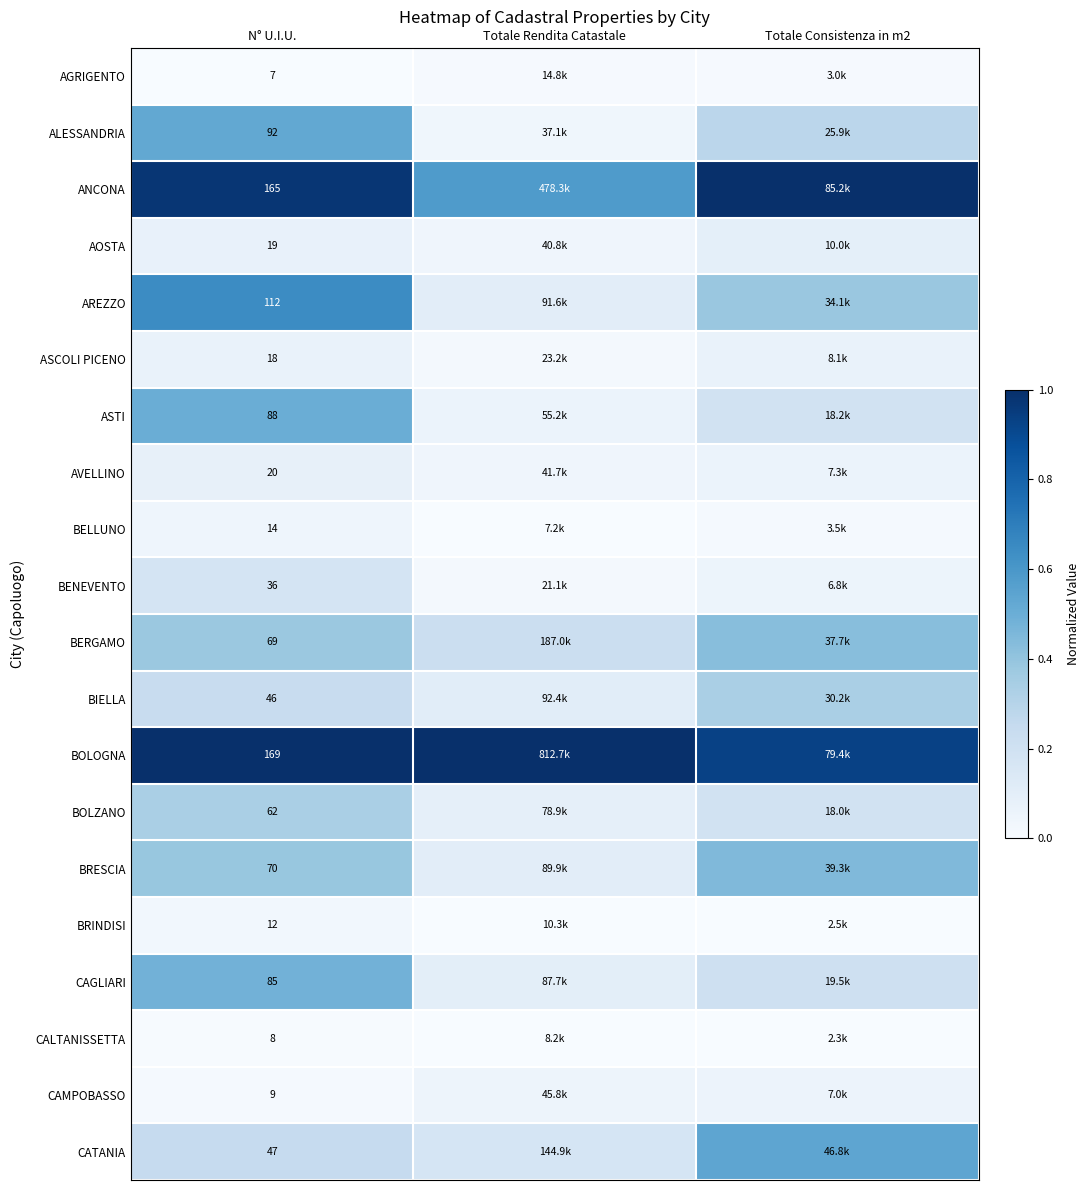

Rank the series at N° U.I.U. from highest to lowest value.

BOLOGNA, ANCONA, AREZZO, ALESSANDRIA, ASTI, CAGLIARI, BRESCIA, BERGAMO, BOLZANO, CATANIA, BIELLA, BENEVENTO, AVELLINO, AOSTA, ASCOLI PICENO, BELLUNO, BRINDISI, CAMPOBASSO, CALTANISSETTA, AGRIGENTO